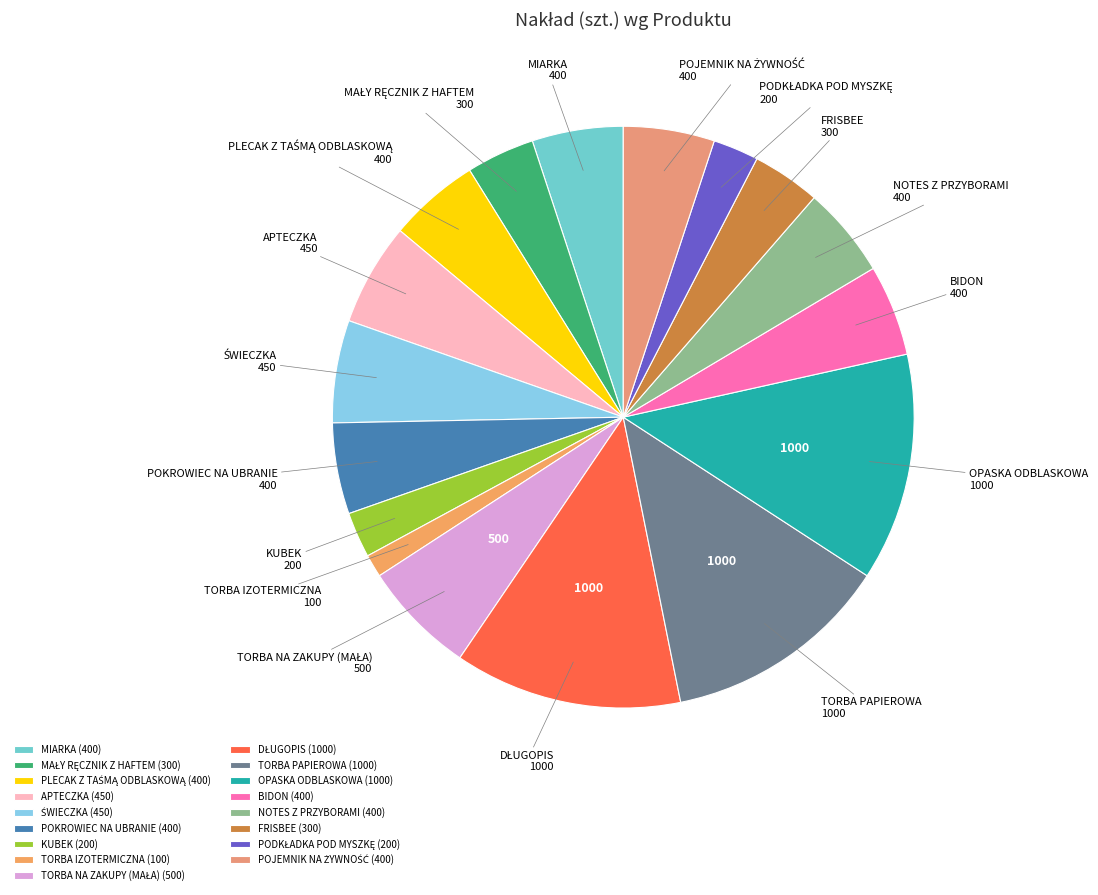

Approximately how many times larger is the value at KUBEK compared to ŚWIECZKA?

0.4